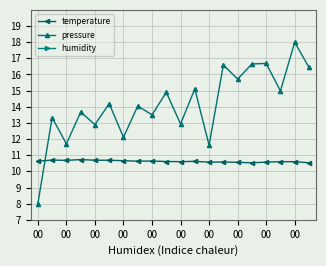

What is the sum of the temperature values at 14 and 00?

21.3